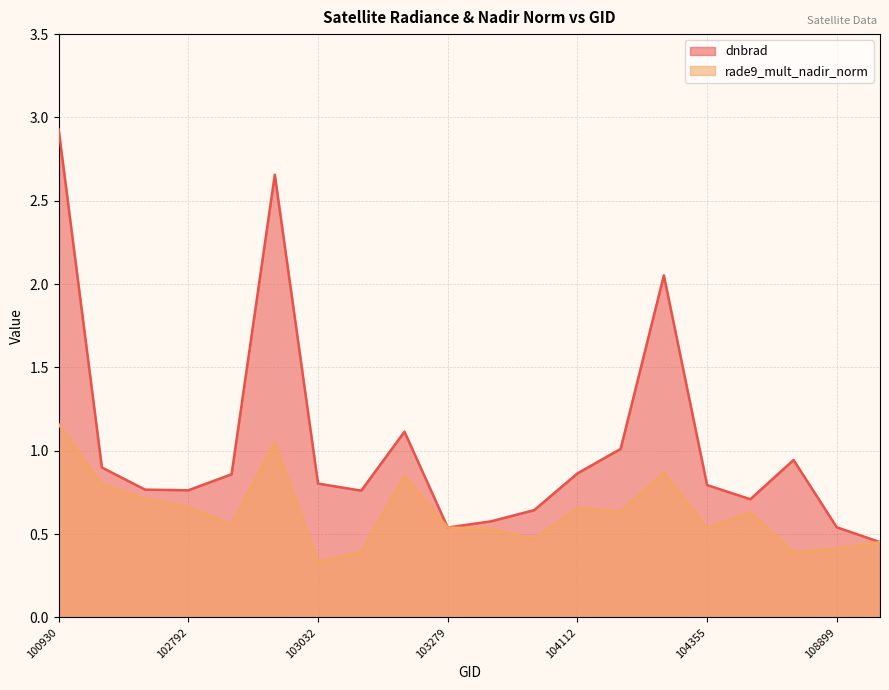

Reading right to left, what are all the values shown in this chart?

dnbrad: 0.5	0.5	0.9	0.7	0.8	2.1	1.0	0.9	0.6	0.6	0.5	1.1	0.8	0.8	2.7	0.9	0.8	0.8	0.9	2.9
rade9_mult_nadir_norm: 0.5	0.4	0.4	0.6	0.5	0.9	0.6	0.7	0.5	0.5	0.5	0.8	0.4	0.3	1.1	0.6	0.7	0.7	0.8	1.2